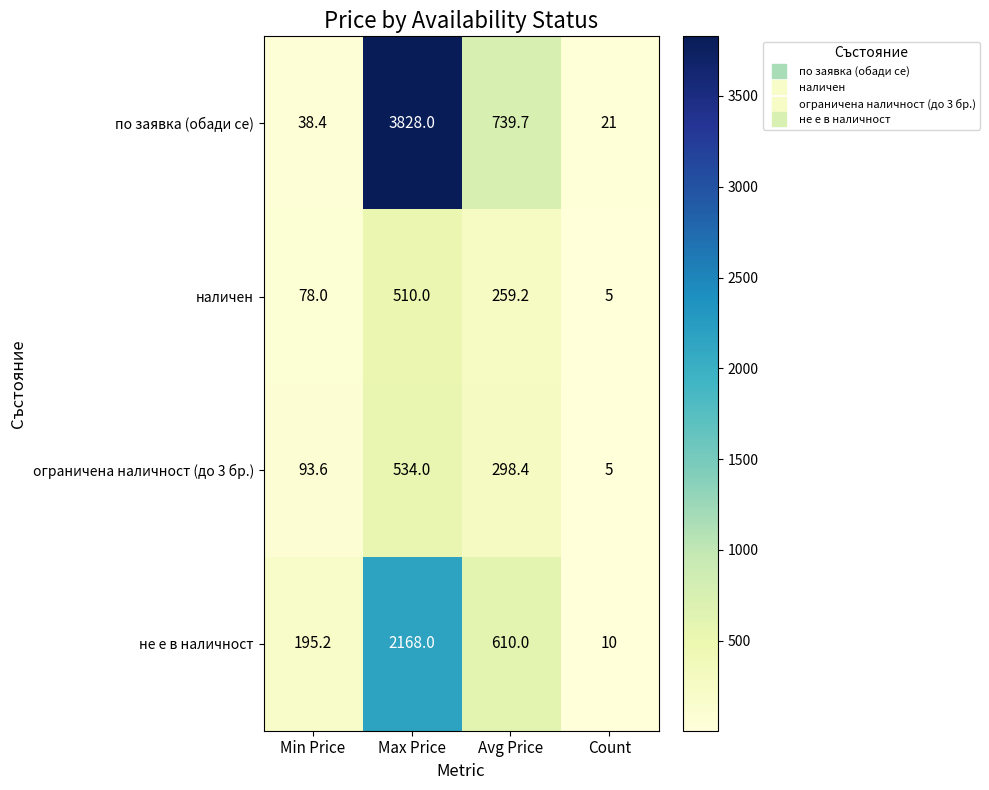

How many values in the наличен series exceed 259?

2